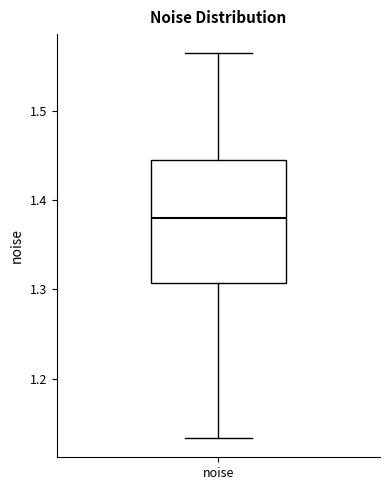

Transcribe this box plot: give where the median line is, the range the box spans, and where the two whiskers end, as read against the y-axis. The values are not printed on the chart, so give them approximately, as read against the axis.

median 1.38, box 1.31 to 1.44, whiskers 1.13 to 1.56